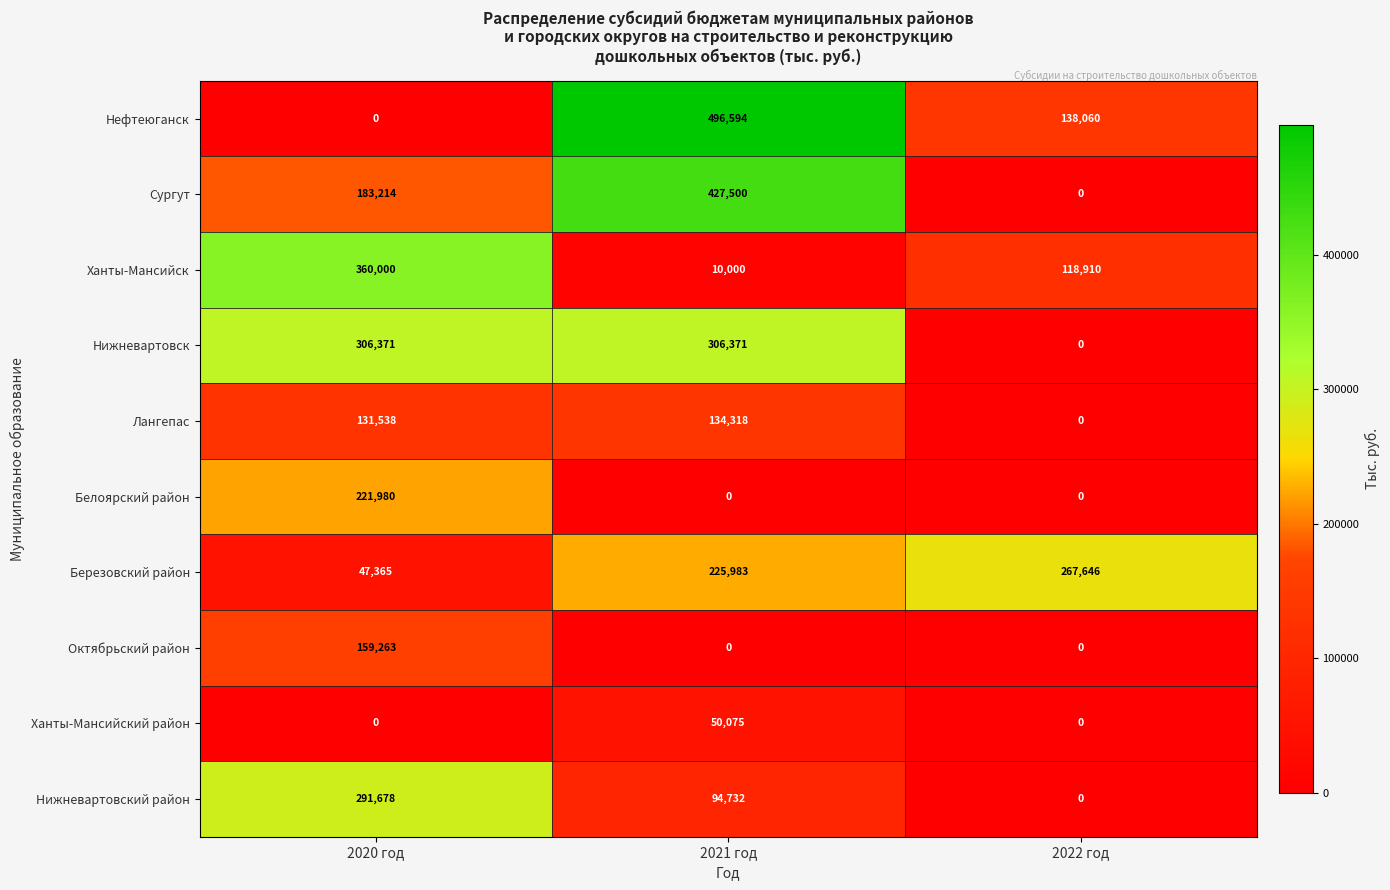

What is the average value of the Белоярский район series?

73993